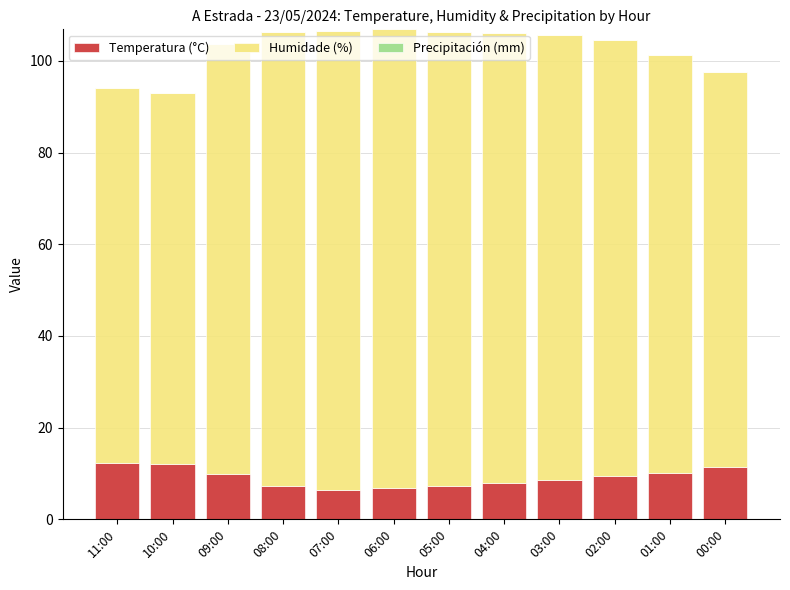

What is the total value across all series at 06:00?

106.9